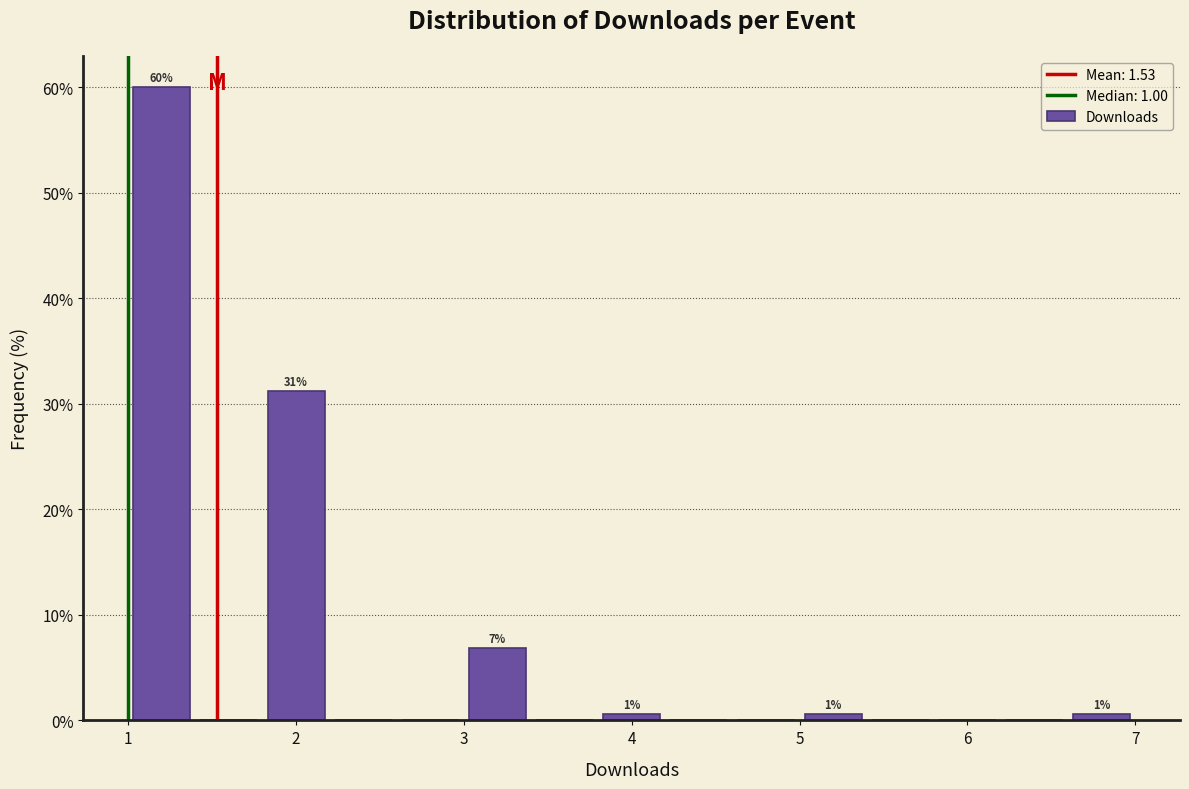

Over which range of the x-axis is the bar tallest?

1.0 to 1.4